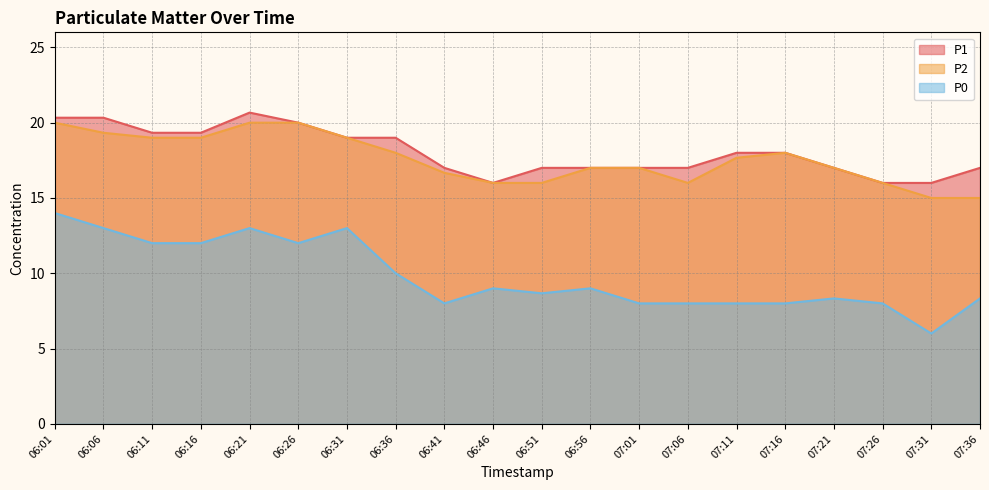

Reading left to right, what are all the values shown in this chart?

P1: 20.3	20.3	19.3	19.3	20.7	20.0	19.0	19.0	17.0	16.0	17.0	17.0	17.0	17.0	18.0	18.0	17.0	16.0	16.0	17.0
P2: 20.0	19.3	19.0	19.0	20.0	20.0	19.0	18.0	16.7	16.0	16.0	17.0	17.0	16.0	17.7	18.0	17.0	16.0	15.0	15.0
P0: 14.0	13.0	12.0	12.0	13.0	12.0	13.0	10.0	8.0	9.0	8.7	9.0	8.0	8.0	8.0	8.0	8.3	8.0	6.0	8.3